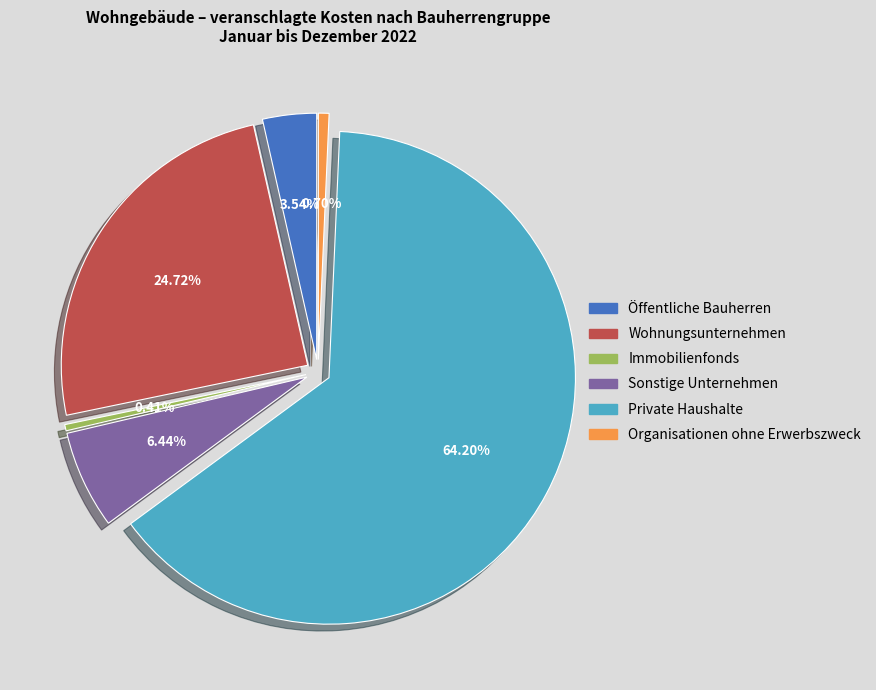

How many segments does this pie chart have?

6